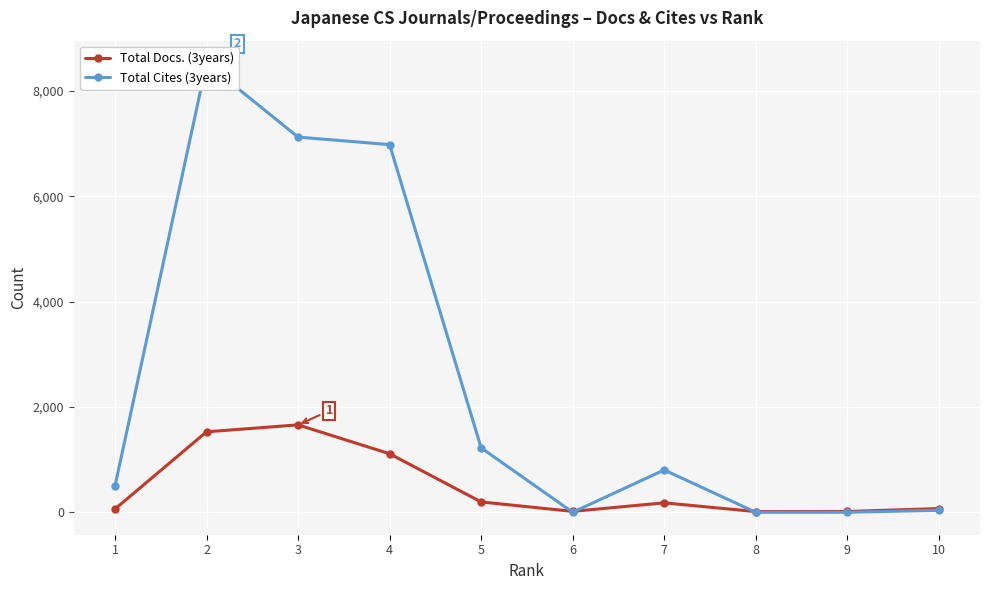

List the series in order of their overall mean, highest first.

Total Cites (3years), Total Docs. (3years)